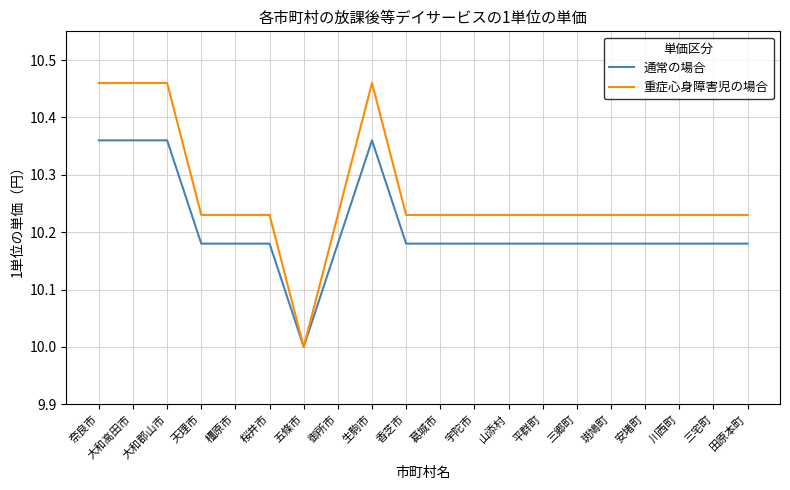

What is the smallest value displayed?

10.0